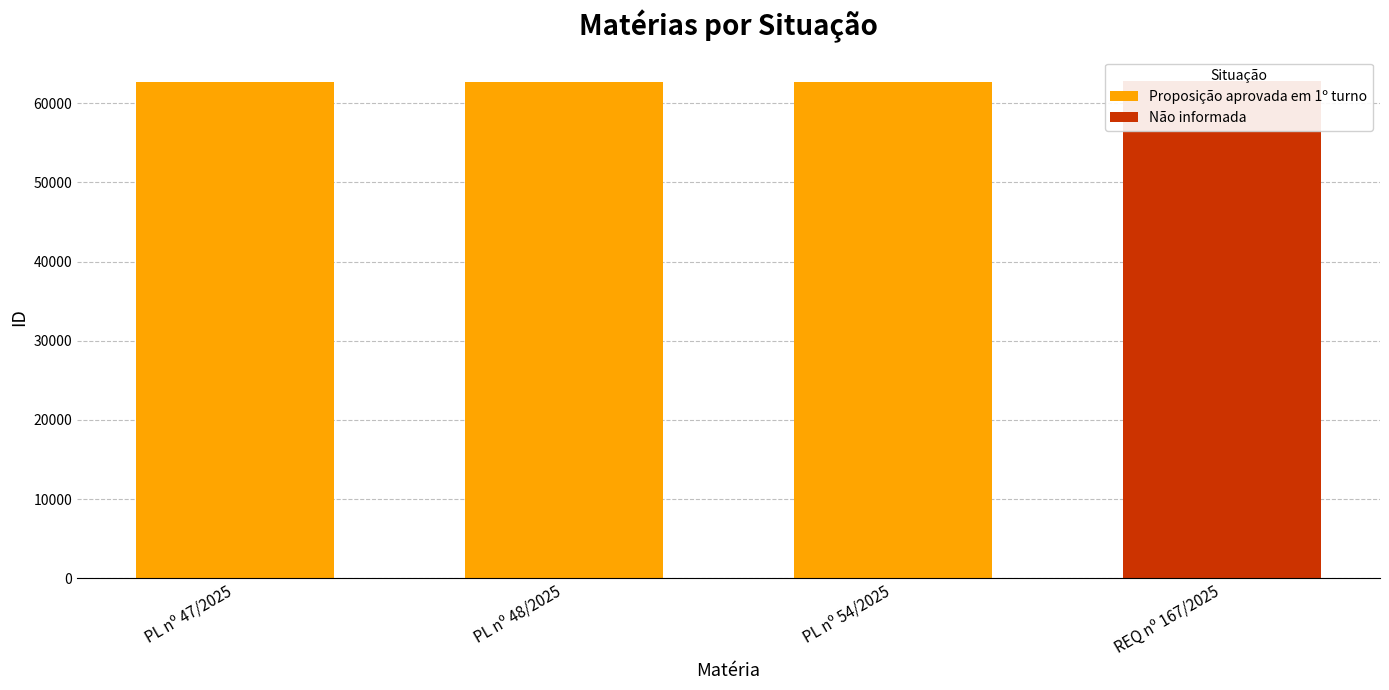

What is the greatest value displayed?

62767